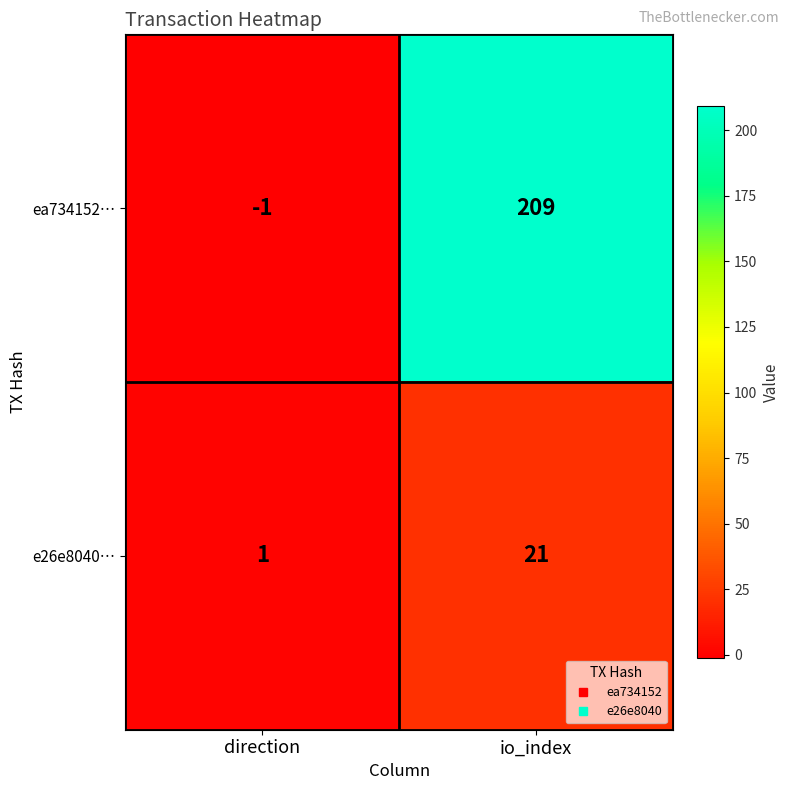

Rank the series at io_index from highest to lowest value.

ea734152…, e26e8040…